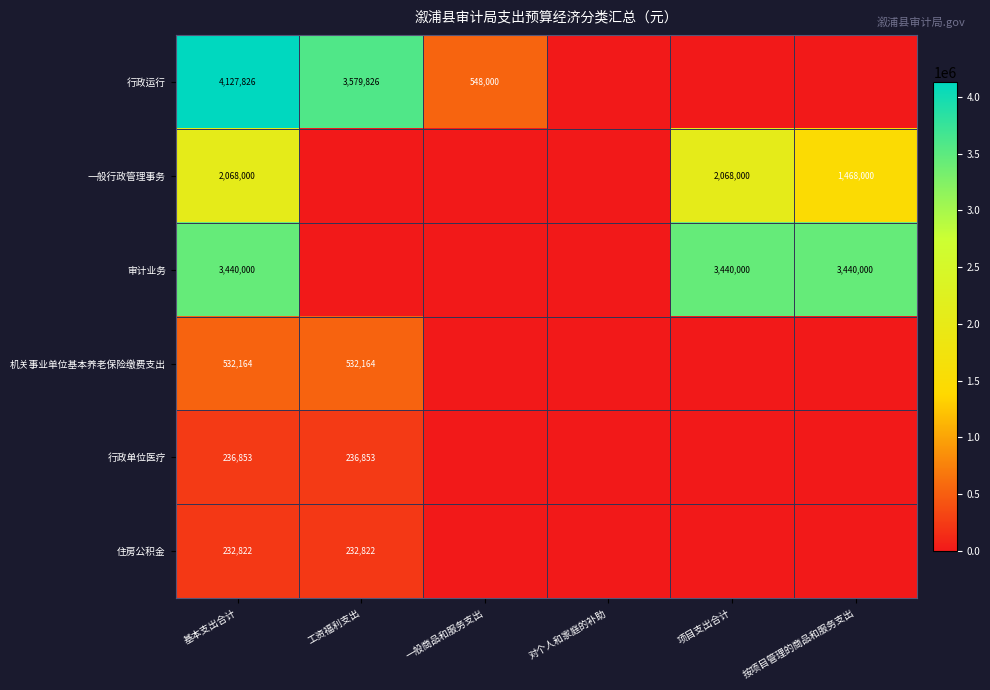

The 行政单位医疗 series shows 236853 at 工资福利支出. True or false?

True